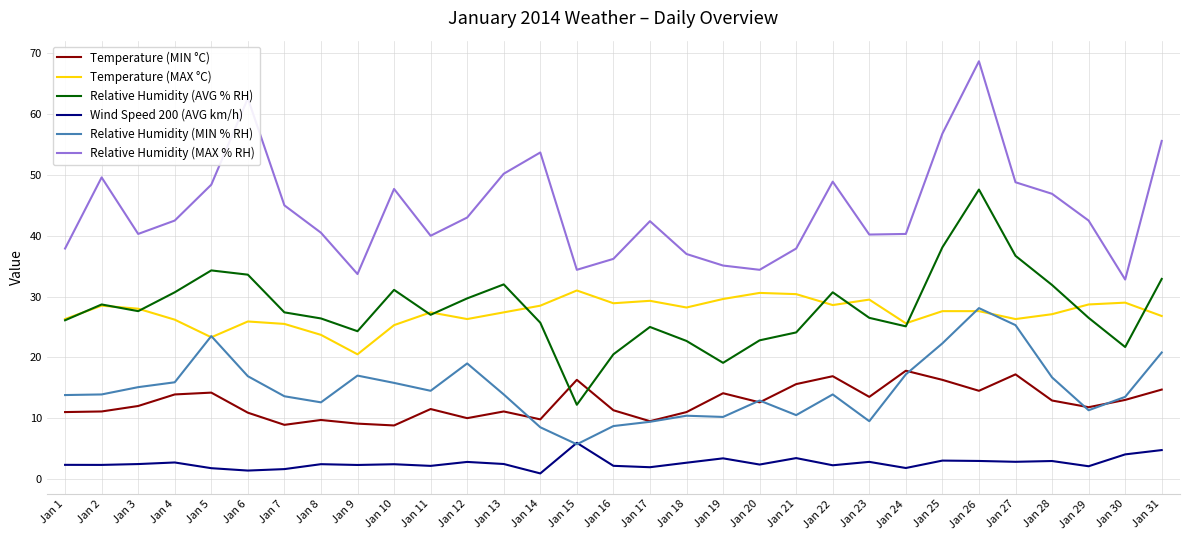

True or false: Relative Humidity (MAX % RH) and Temperature (MAX °C) intersect in this chart.

False